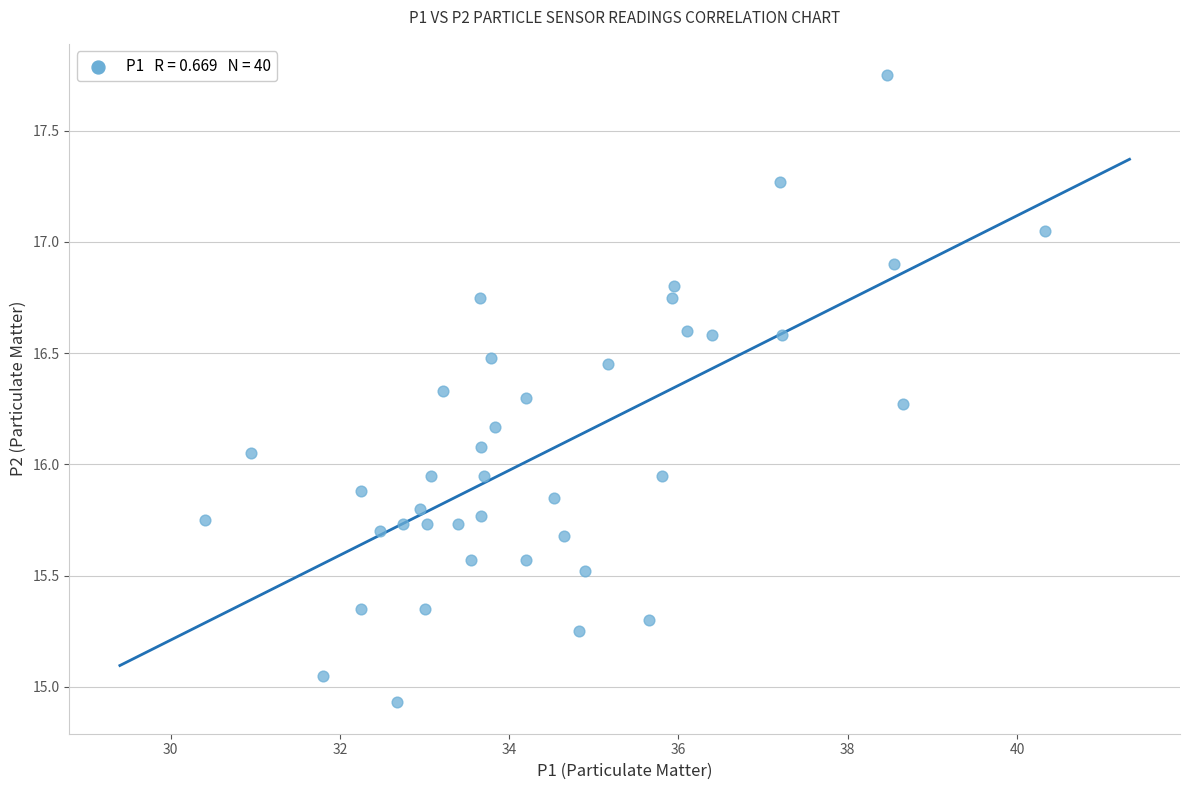

What is the range of X values (max minus min)?

9.9